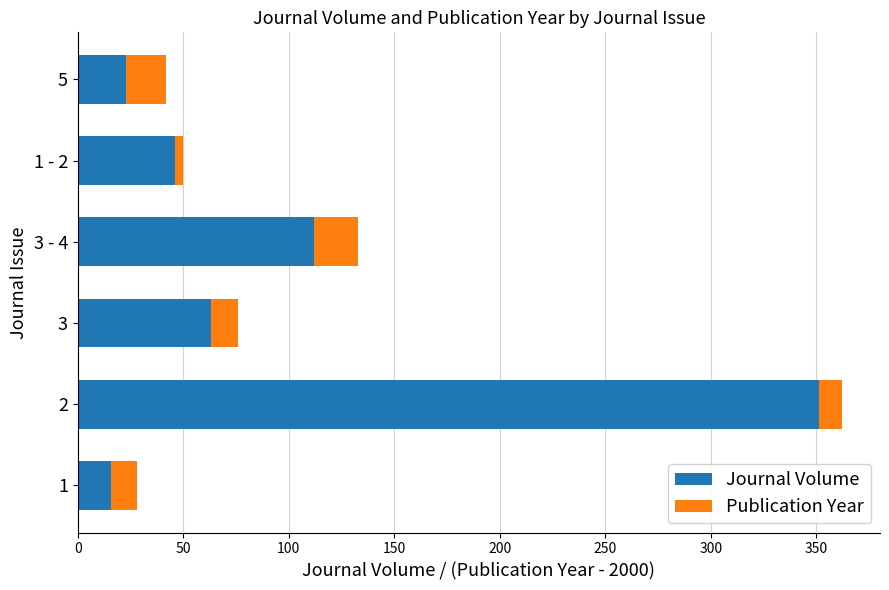

At which label is Journal Volume closest to 183?

3 - 4